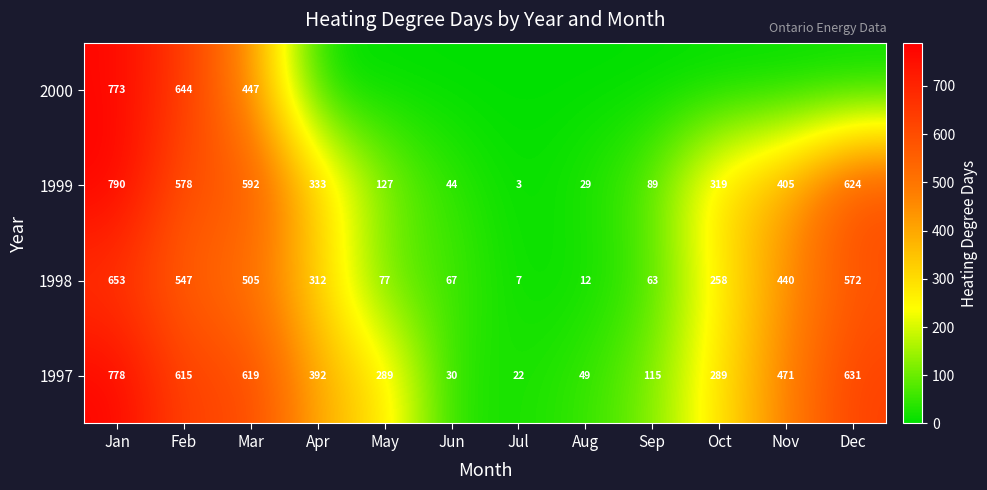

Read the 1999 value at Nov.

405